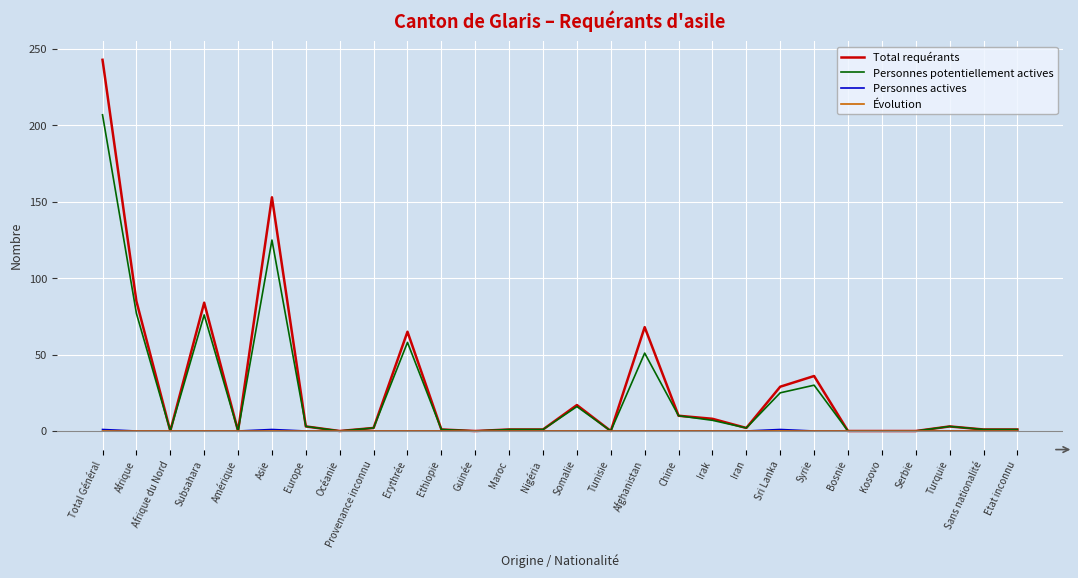

What is the maximum value shown in the chart?

243.0